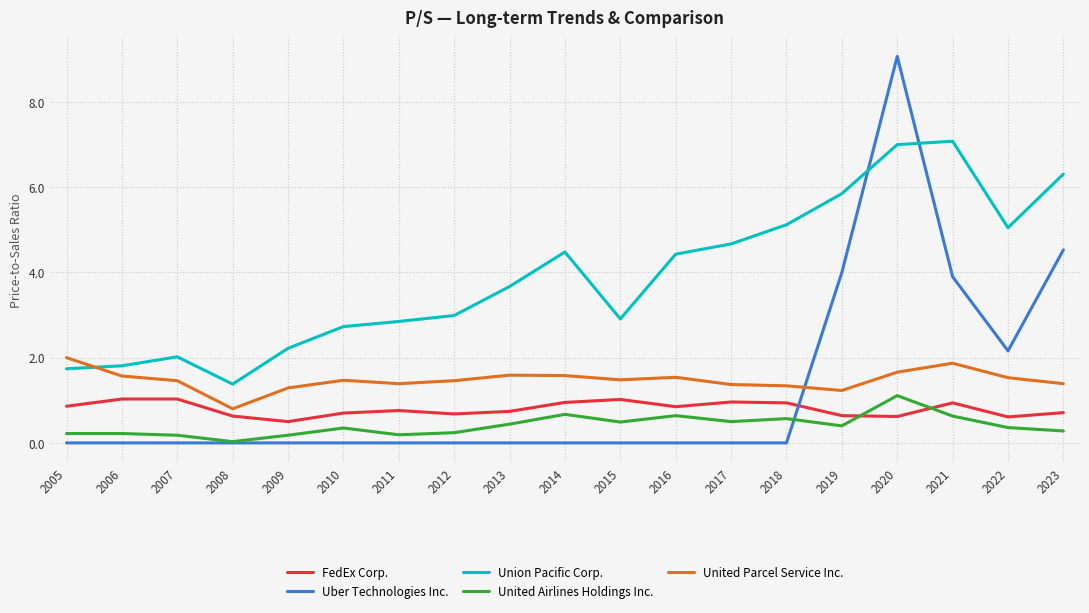

At which label is Uber Technologies Inc. closest to 4?

2019